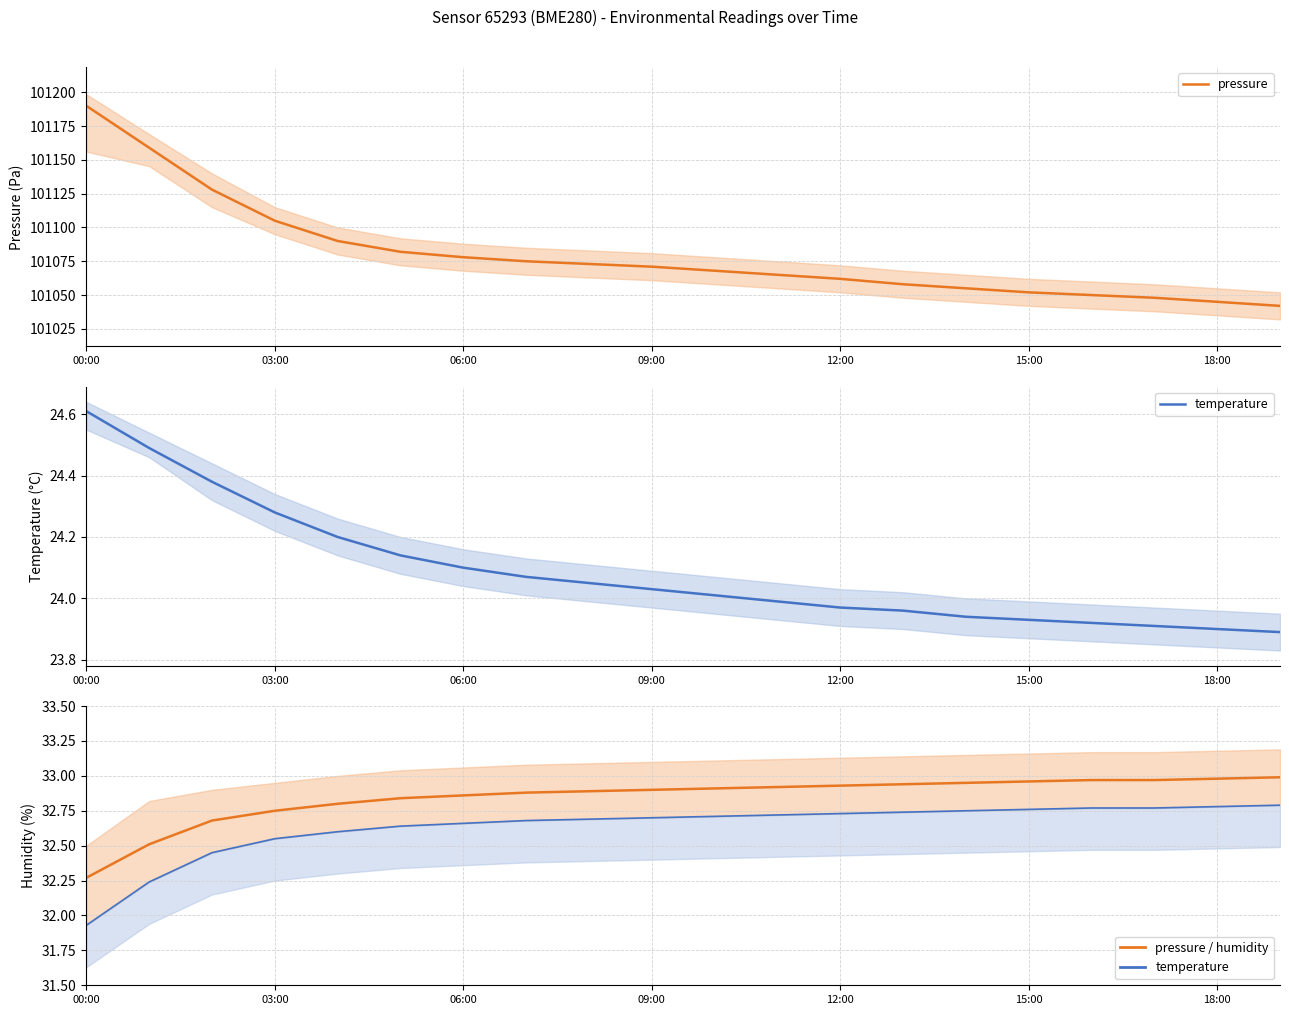

What is the maximum value shown in the chart?

101190.0